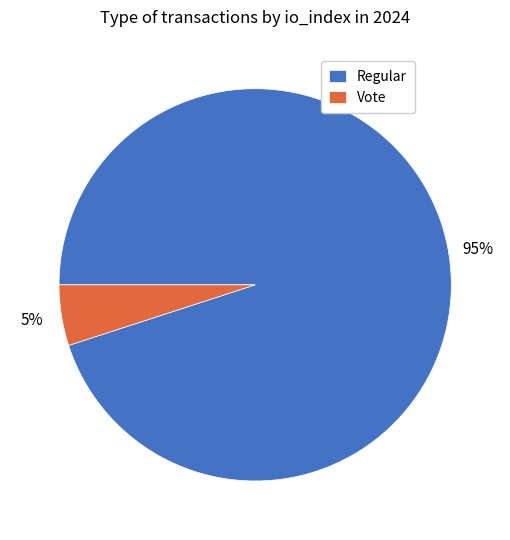

Does Vote account for over 50% of the chart?

No